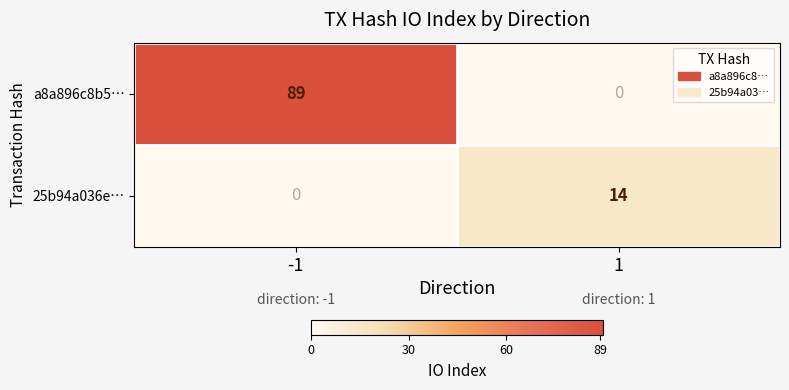

How many positive values does the a8a896c8b5… series have?

1